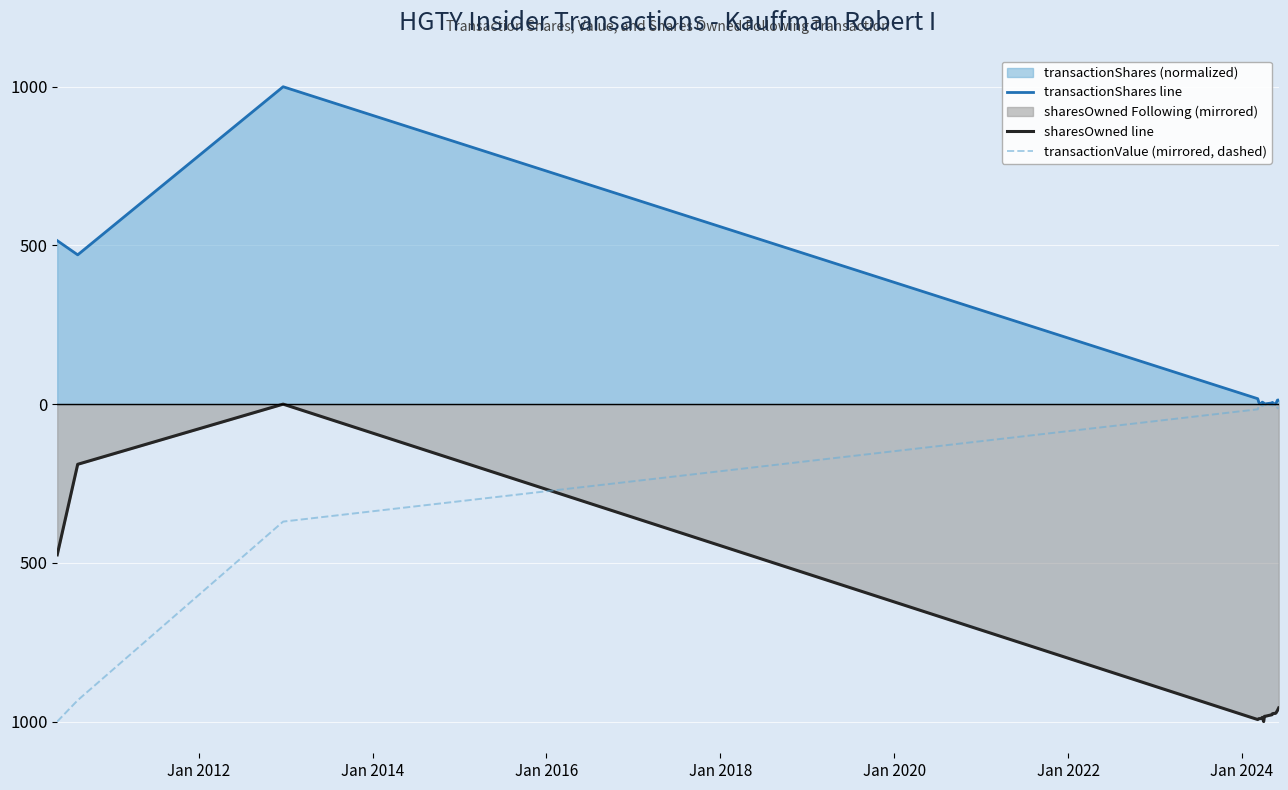

How many data points in sharesOwned line are less than -978?

10